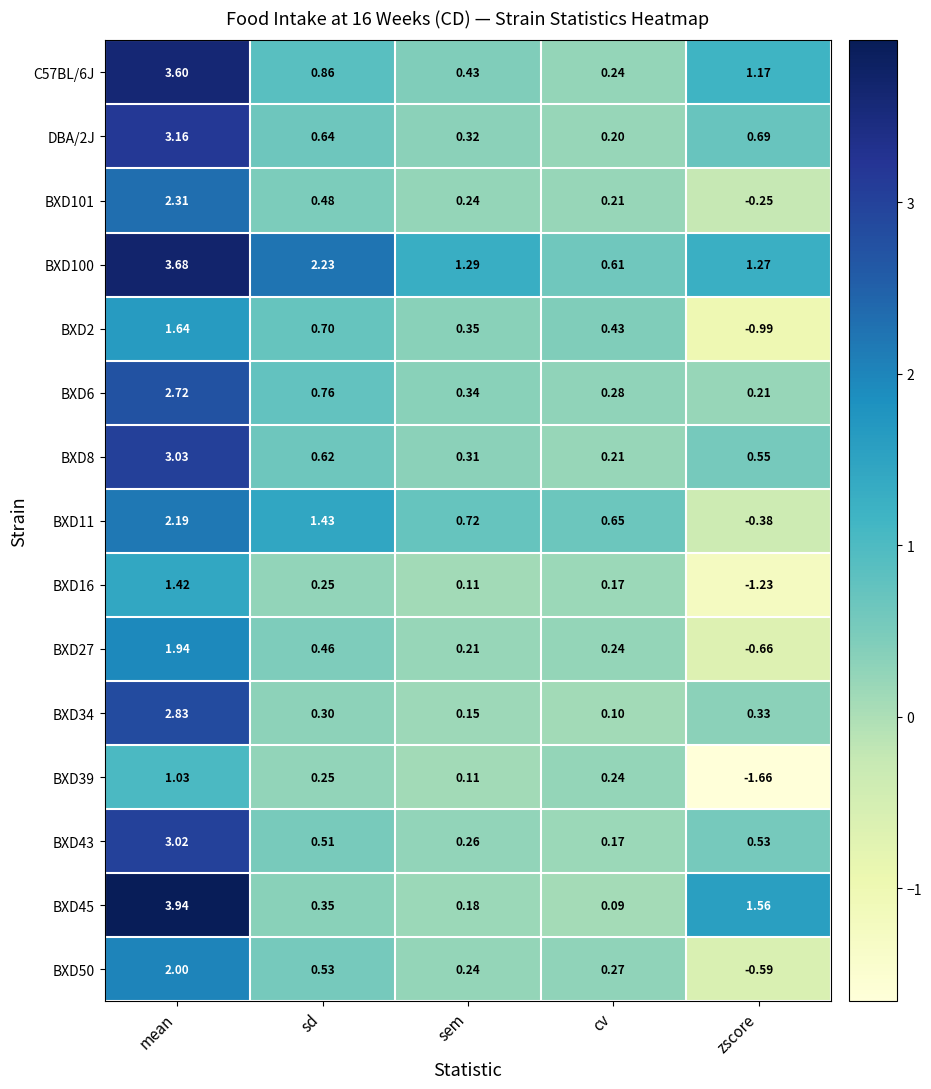

Rank the categories by BXD6 value from highest to lowest.

mean, sd, sem, cv, zscore